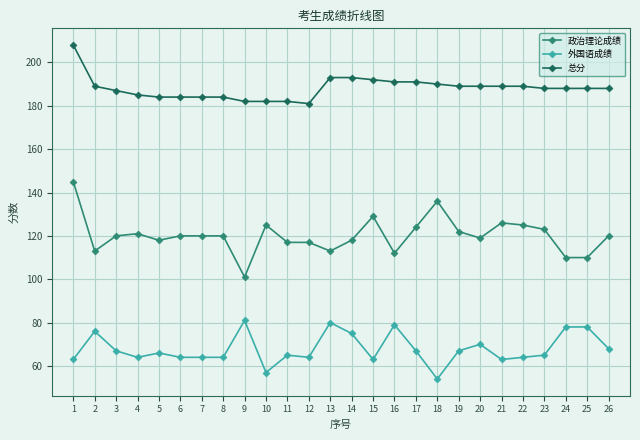

True or false: 外国语成绩 and 总分 intersect in this chart.

False